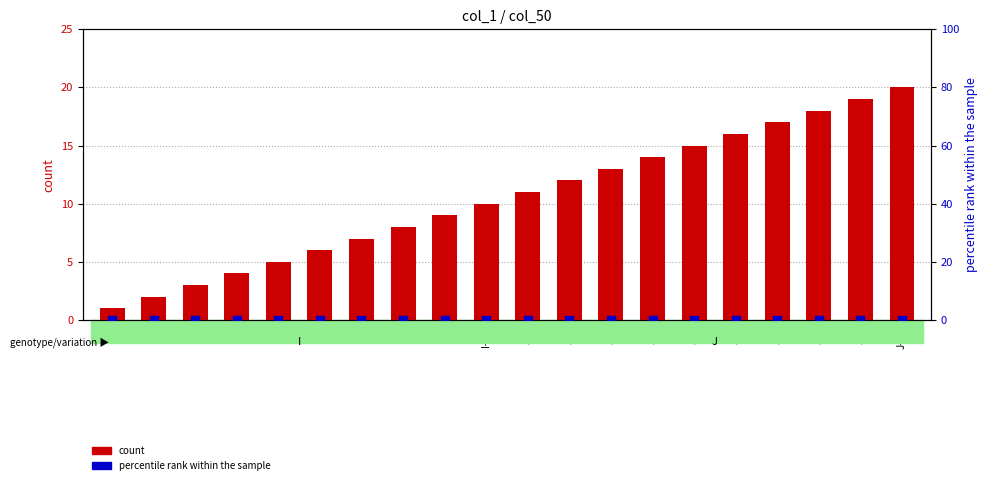

What is the total value across all series at I-5?

5